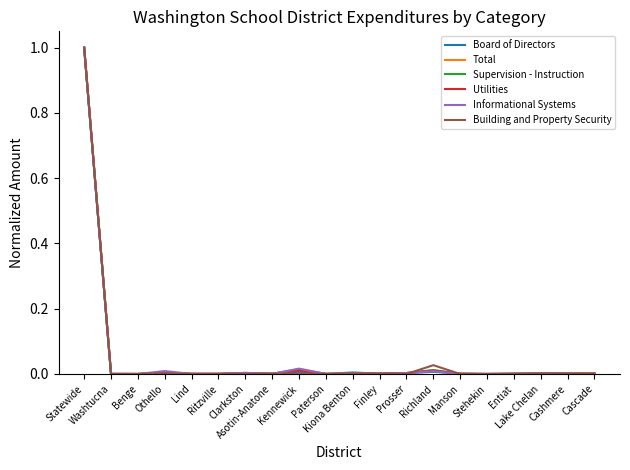

What is the maximum value for Building and Property Security?

1.0